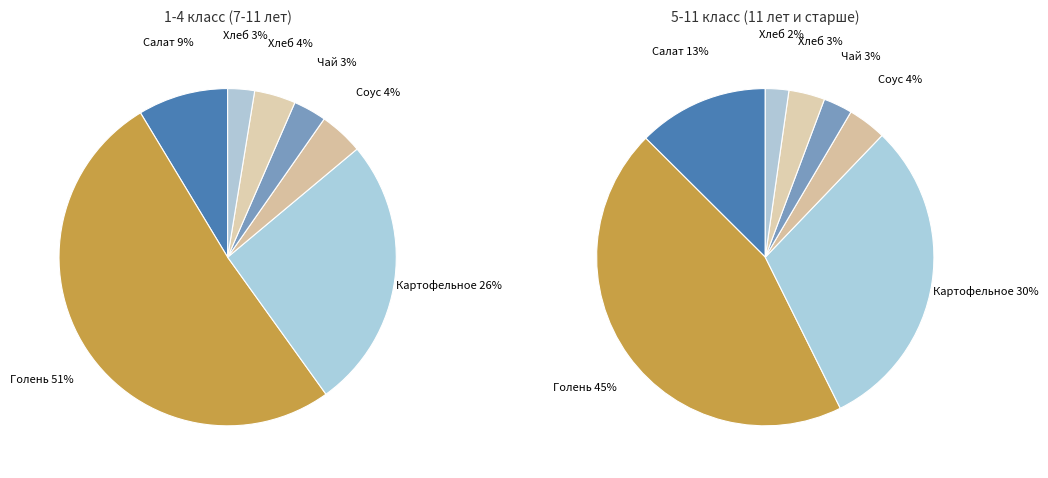

How many slices are in this pie chart?

7